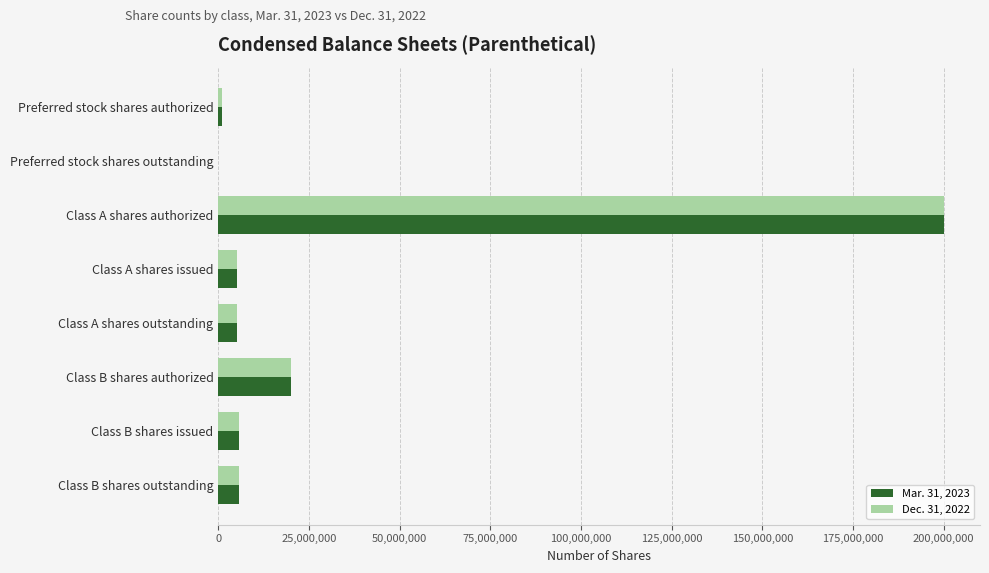

Which category has the highest value across all series?

Class A shares authorized